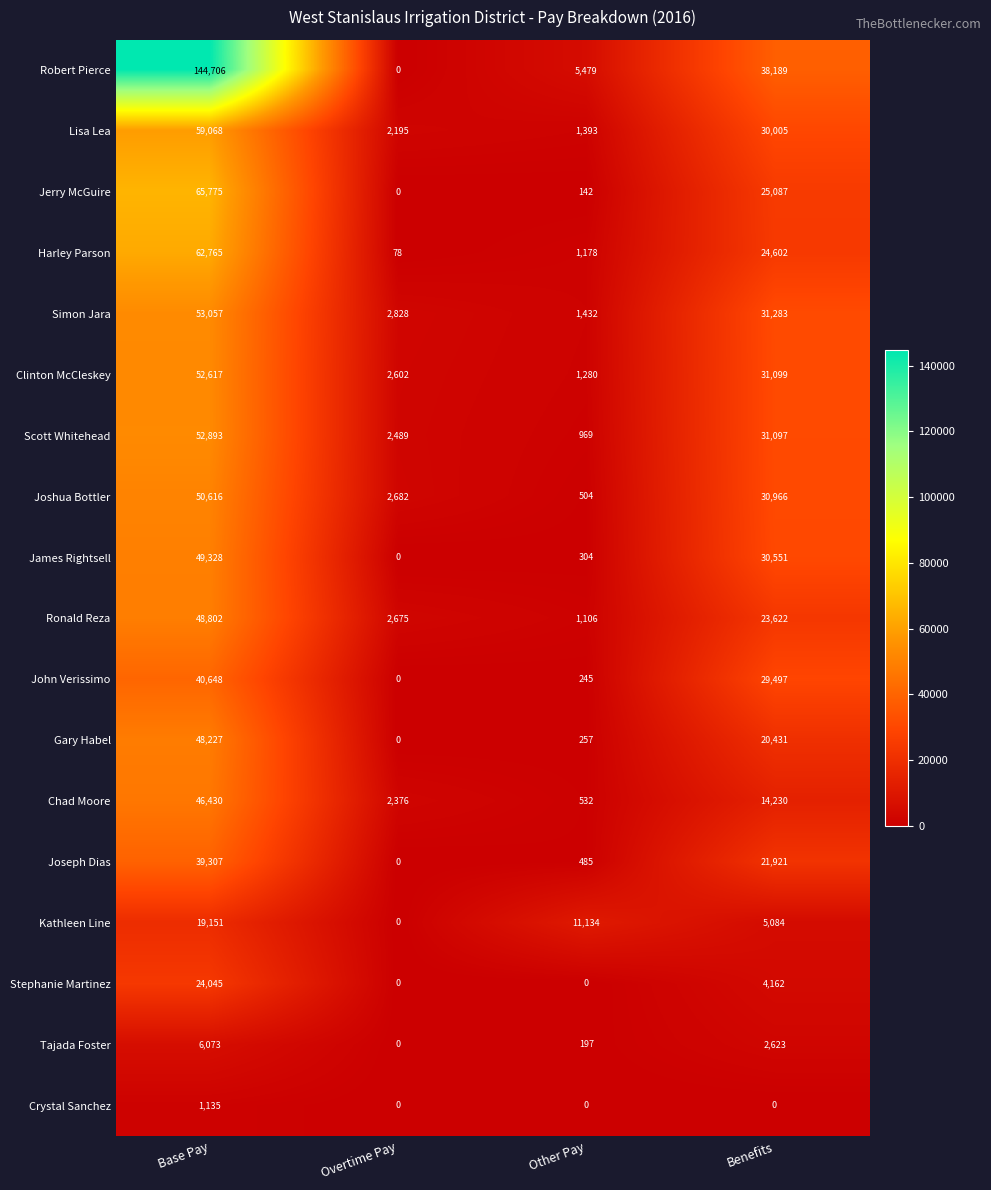

Which series changed the most between Overtime Pay and Other Pay?

Kathleen Line